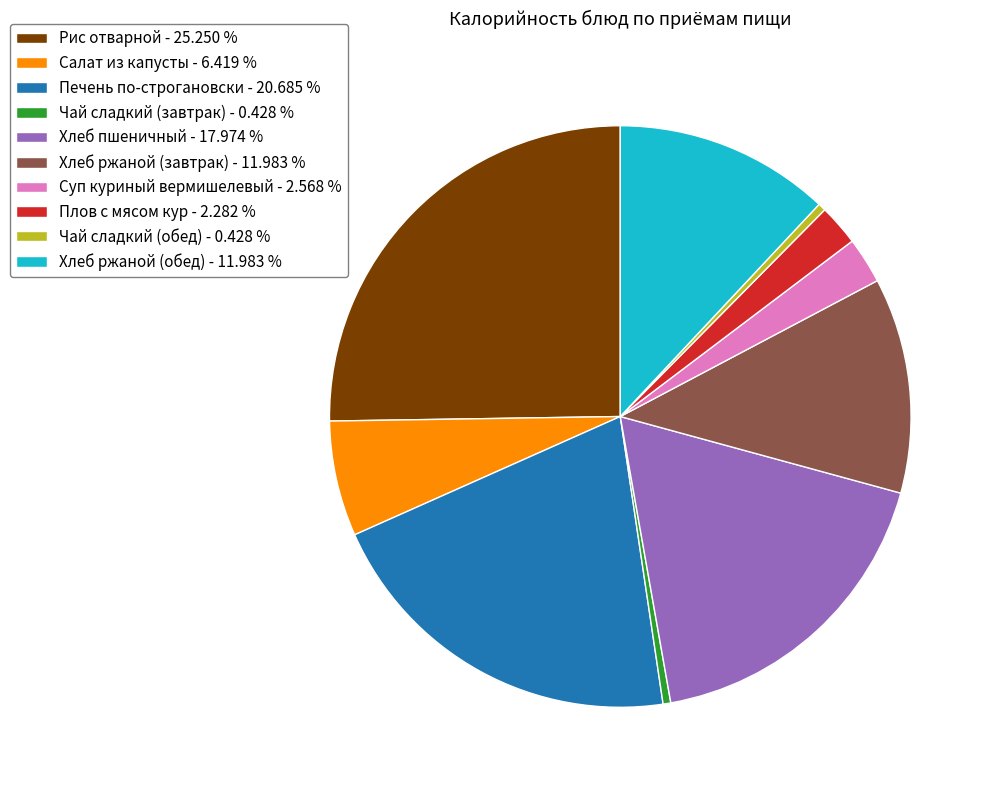

Is Рис отварной - 25.250 % the majority of the pie?

No